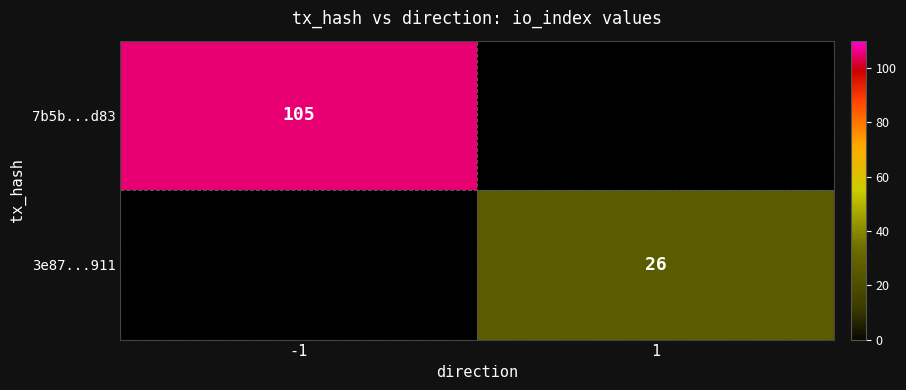

Is it true that 7b5b...d83 equals 182 at -1?

False